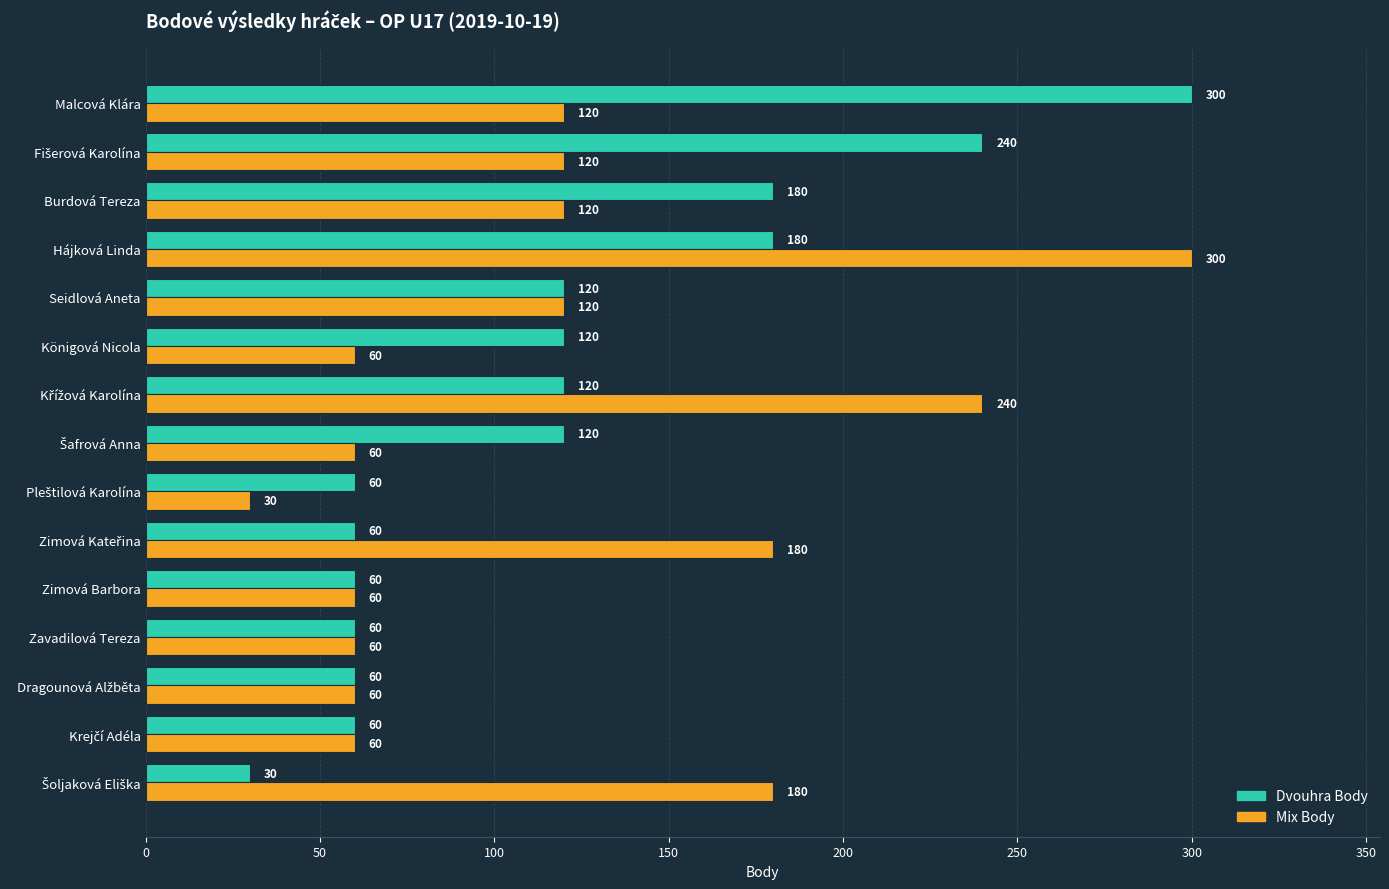

At which category is the sum across all series the highest?

Hájková Linda